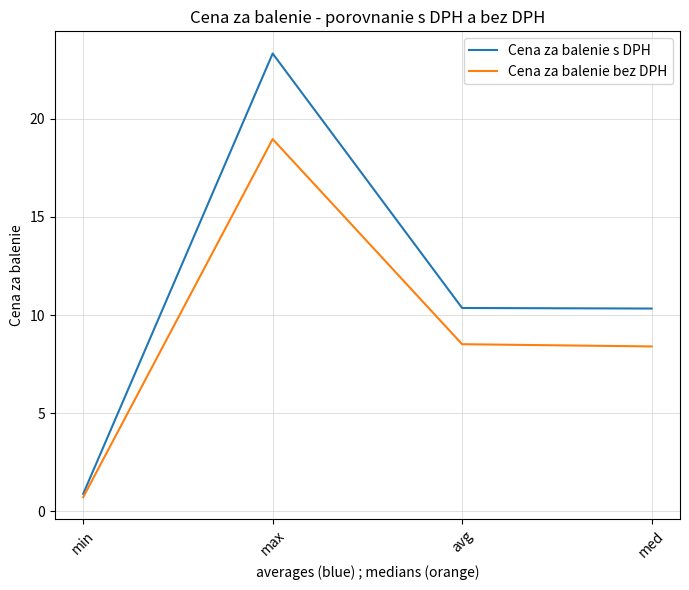

How many lines are shown in the chart?

2